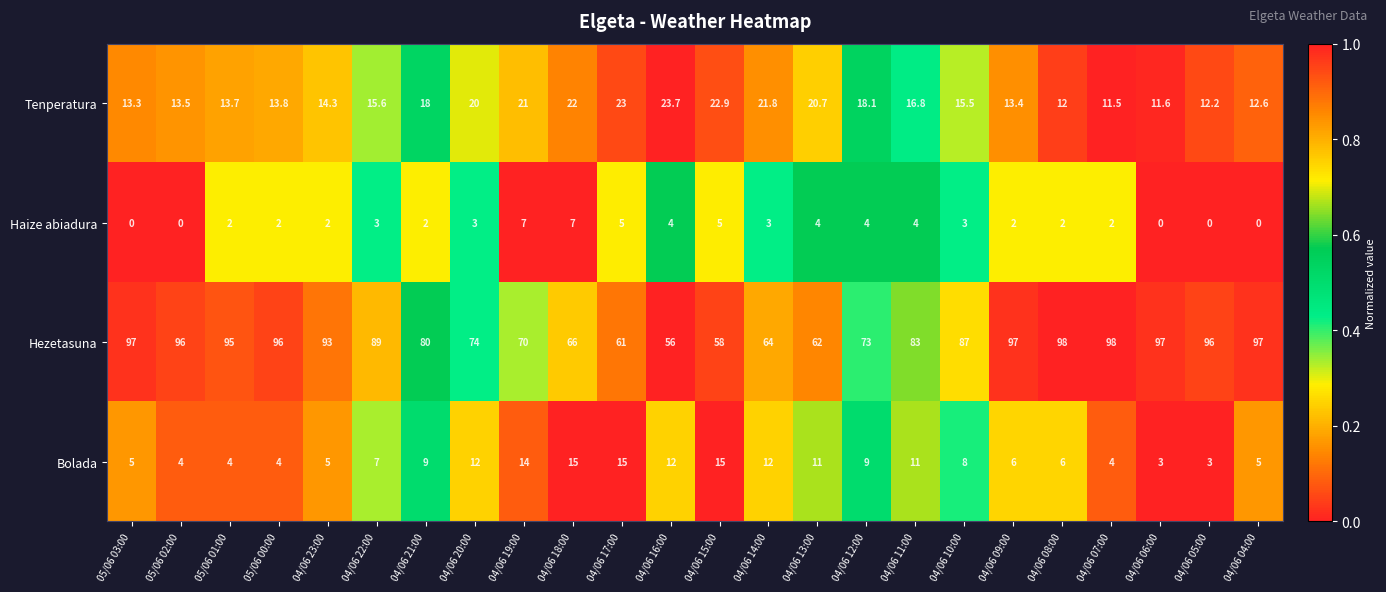

Where does the Bolada series first go above 8?

04/06 21:00